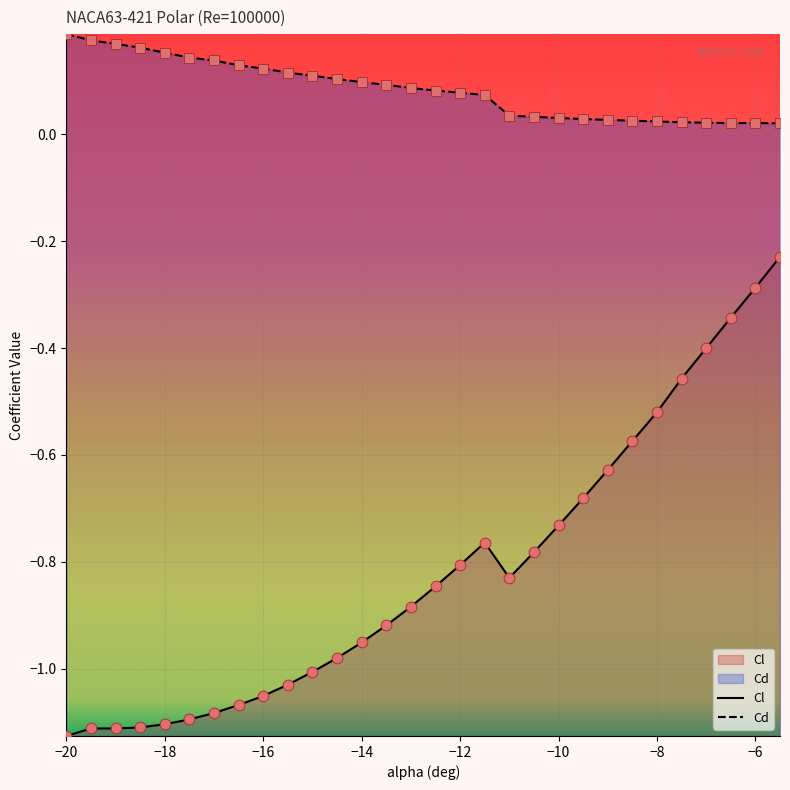

Which series has the largest total across all categories?

Cd